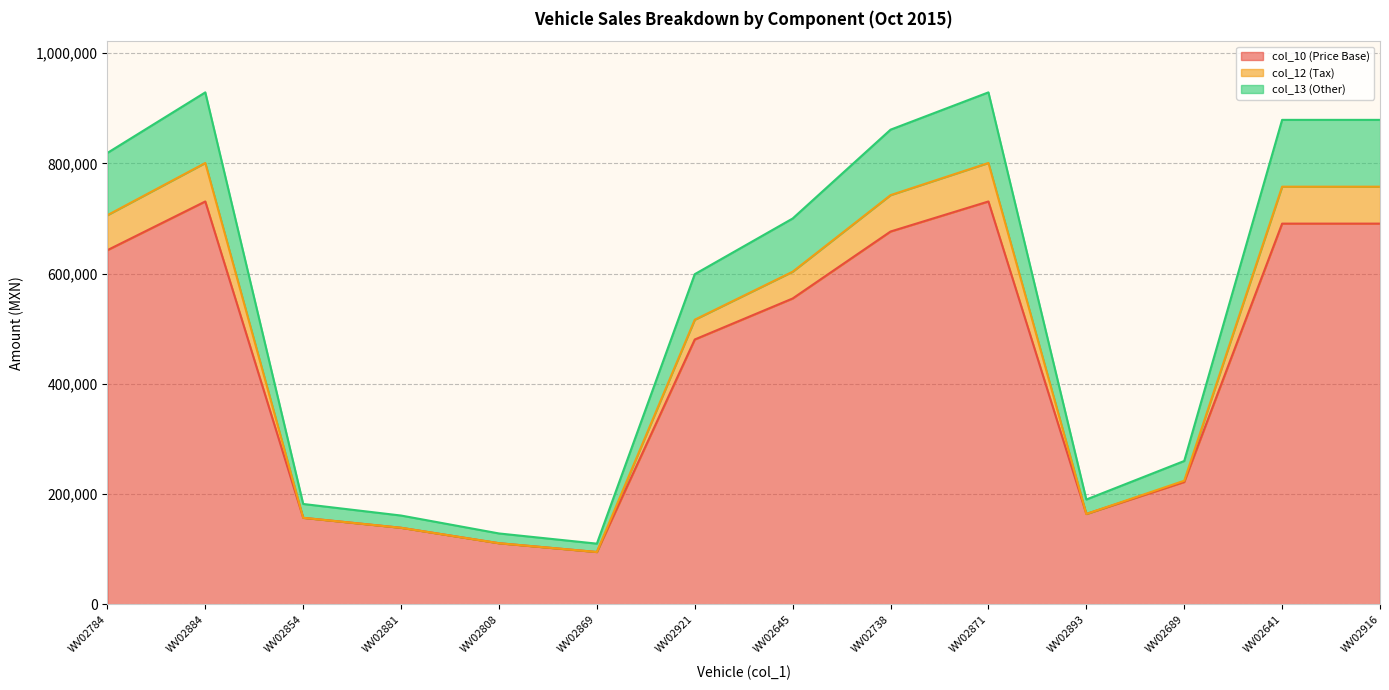

Which category has the highest value across all series?

WV02884